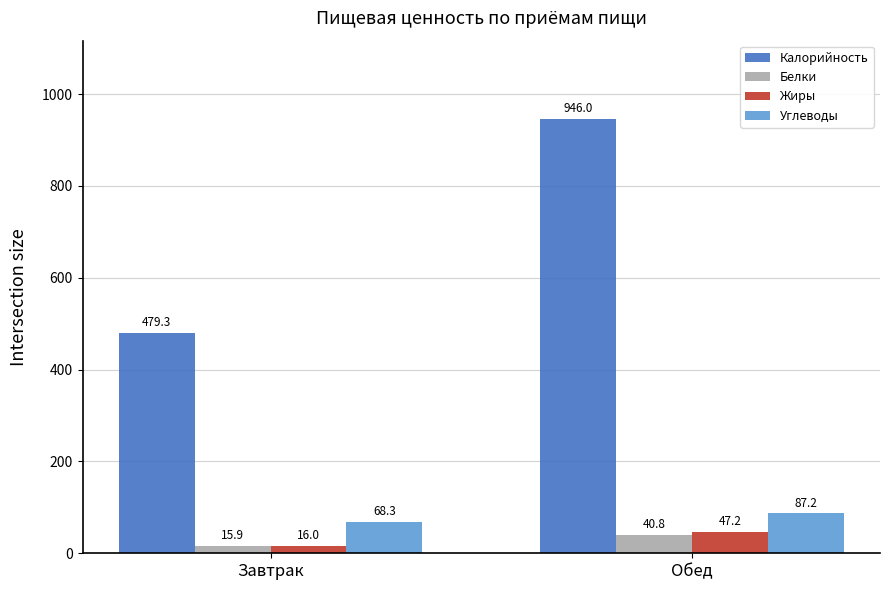

List the series in order of their peak value, lowest first.

Белки, Жиры, Углеводы, Калорийность